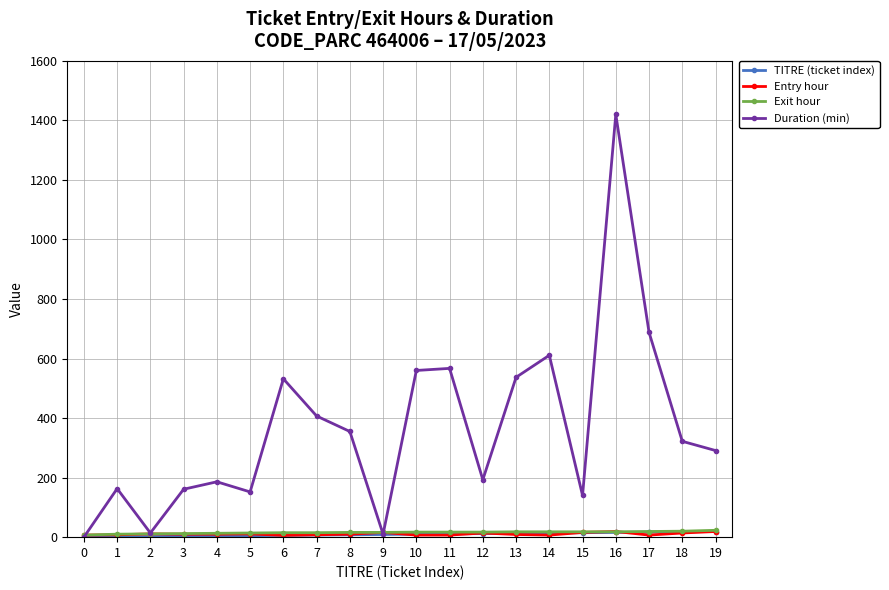

At which category is the sum across all series the highest?

16